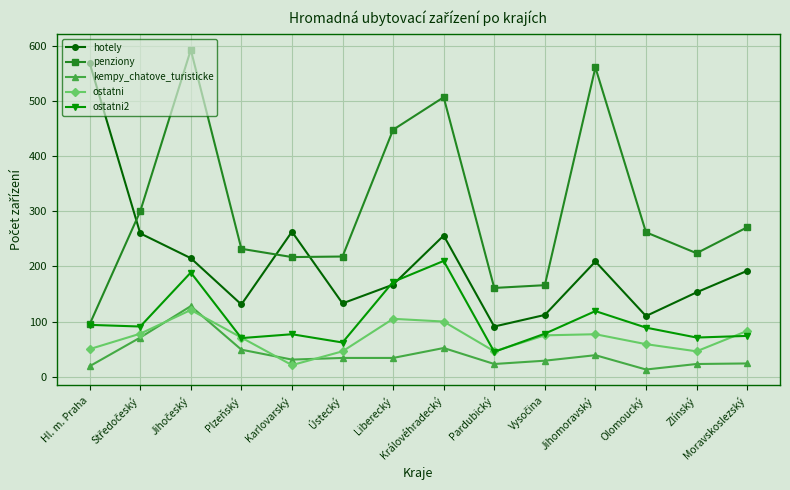

How many interior local peaks does the hotely series have?

3